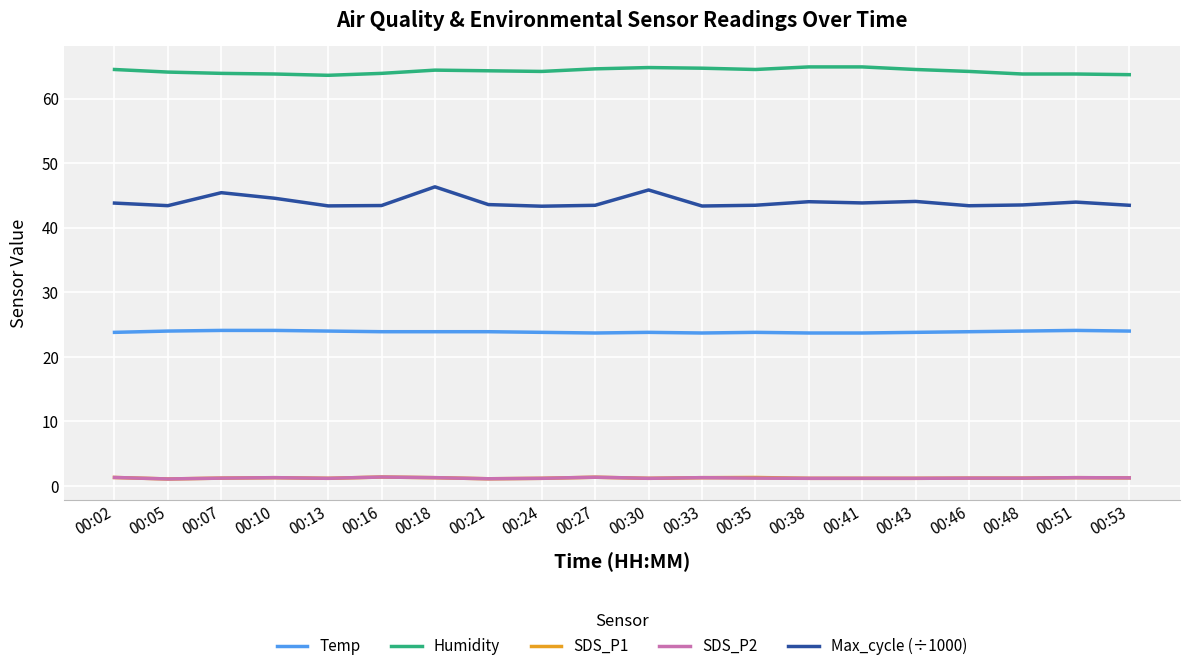

What is the highest value of the Humidity series?

64.9